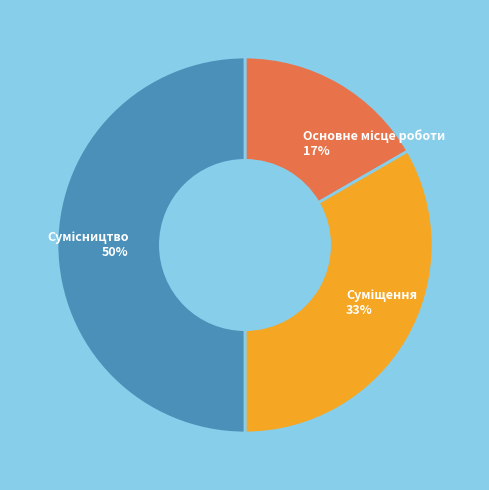

To the nearest percent, what is the difference between the largest and smallest slice percentages?

33%